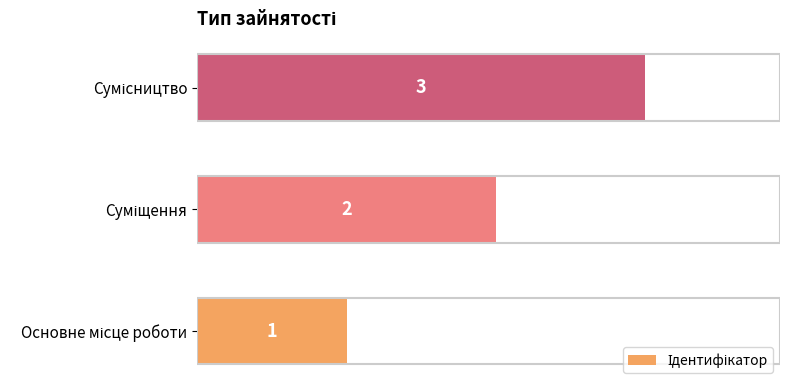

How many series are shown in this chart?

1